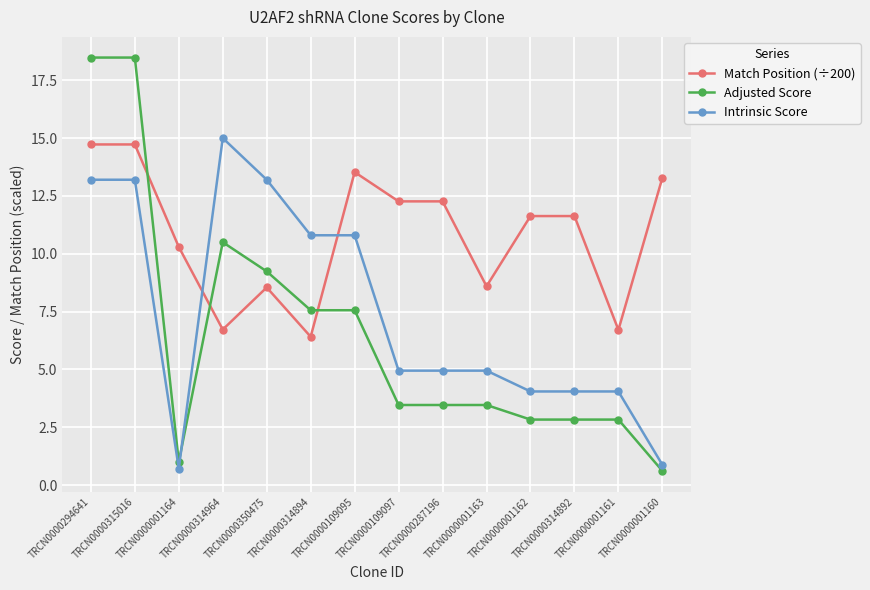

Which series has the largest total across all categories?

Match Position (÷200)